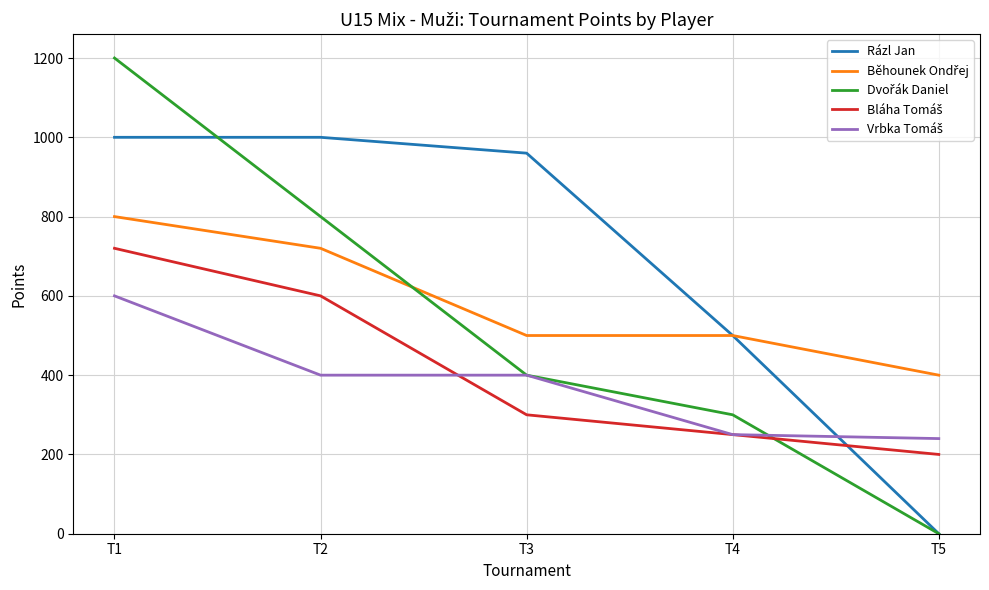

Which category has the highest value across all series?

T1